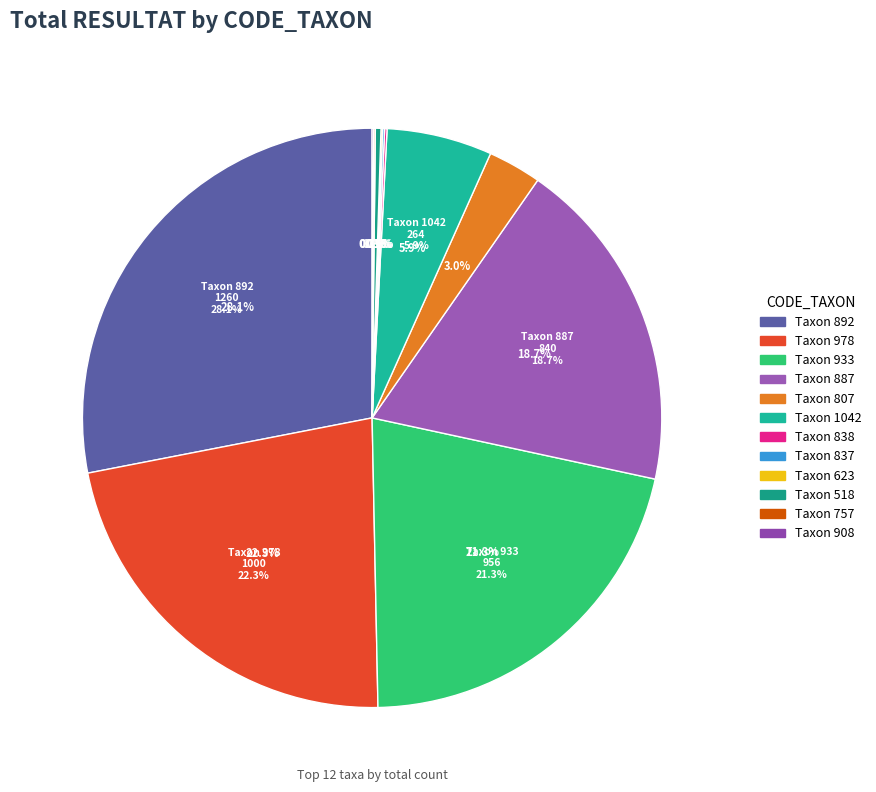

Which has a higher value, 623 or 757?

757